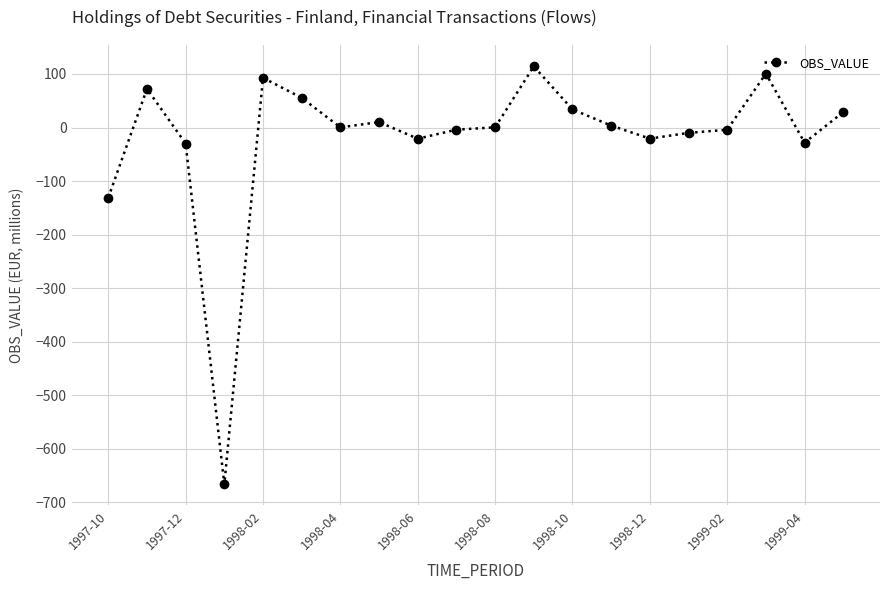

What is the average value?

-20.2